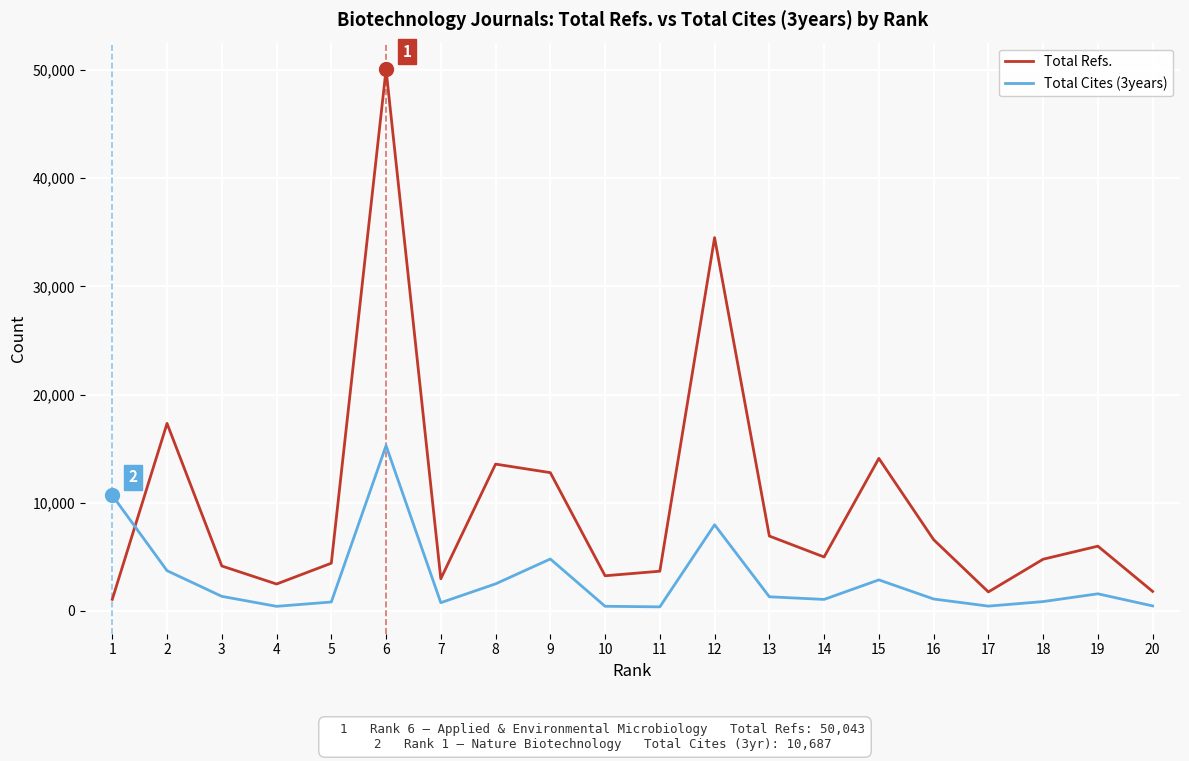

At how many categories does at least one series exceed 36804?

1